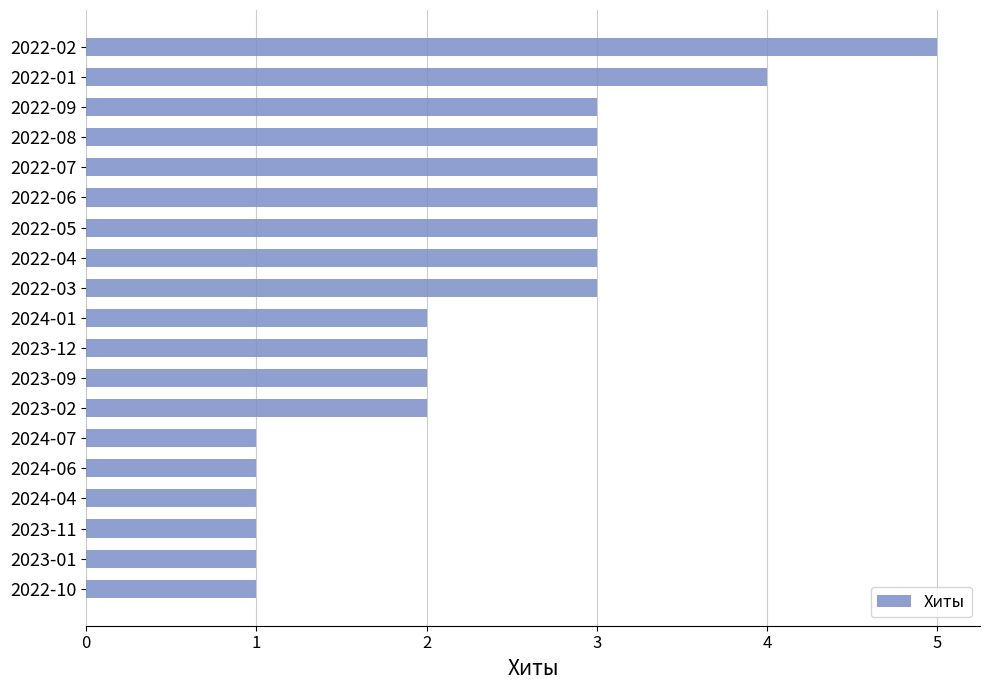

Which has a higher value, 2022-10 or 2022-03?

2022-03